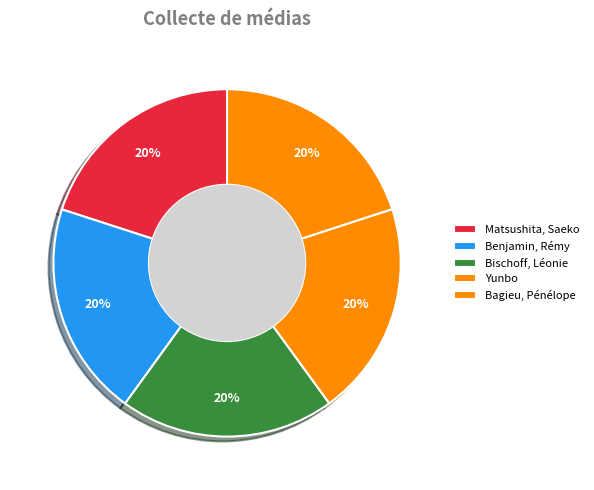

How many slices are in this pie chart?

5